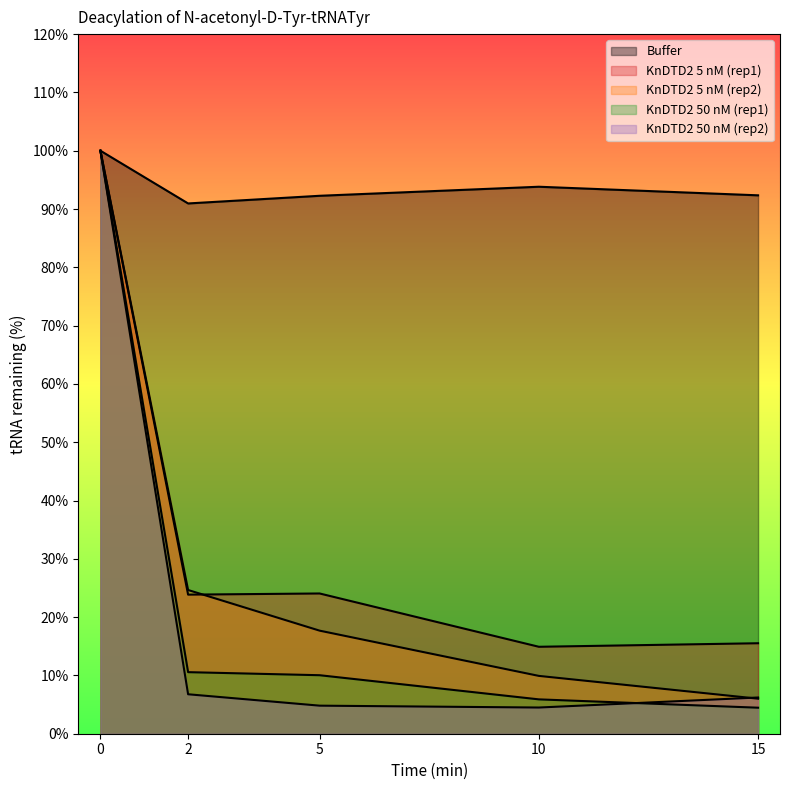

What is the difference between the highest and lowest values at 2?

84.2